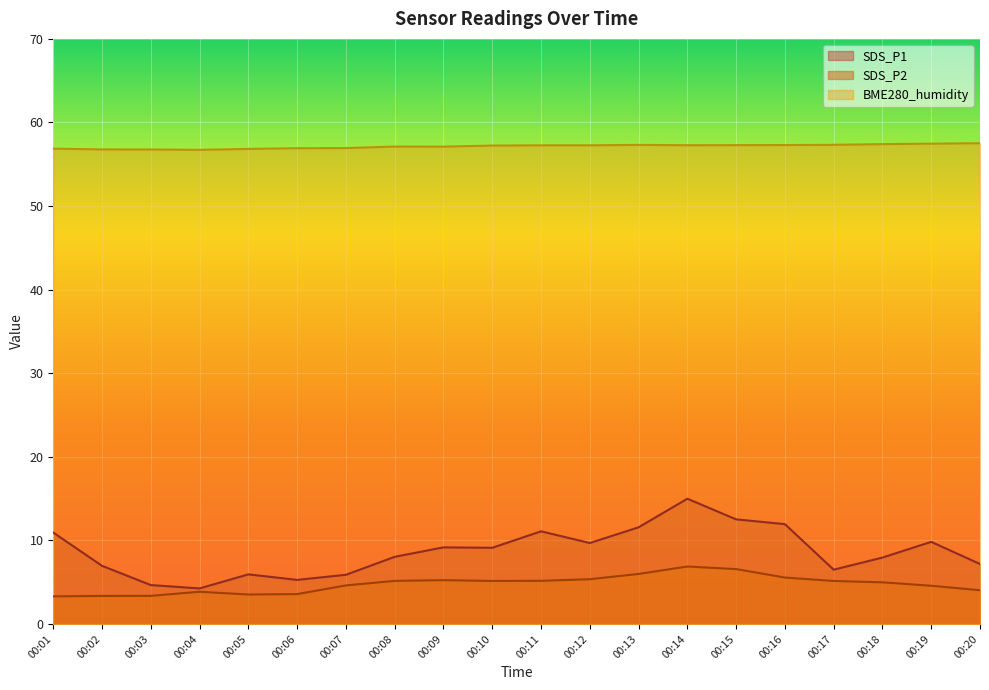

True or false: BME280_humidity has a value of 21.4 at 00:03.

False